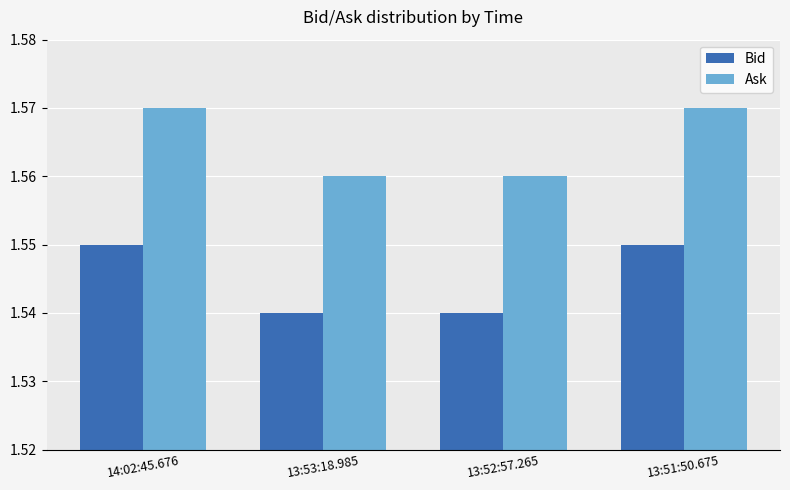

What is the total value across all series at 14:02:45.676?

3.1